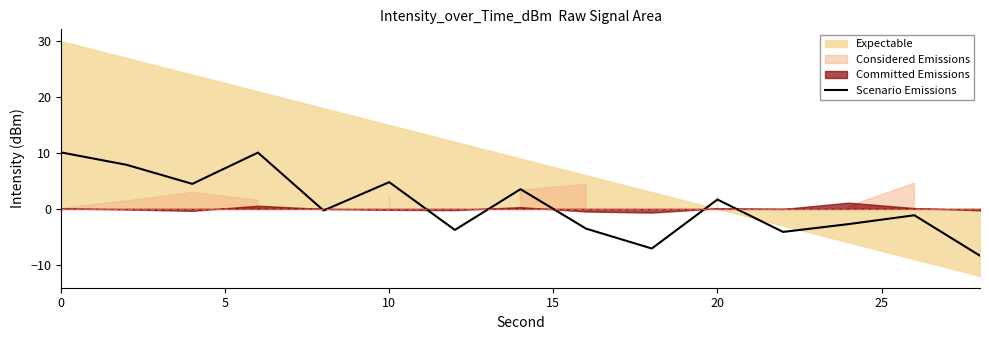

What is the smallest value displayed?

-8.4